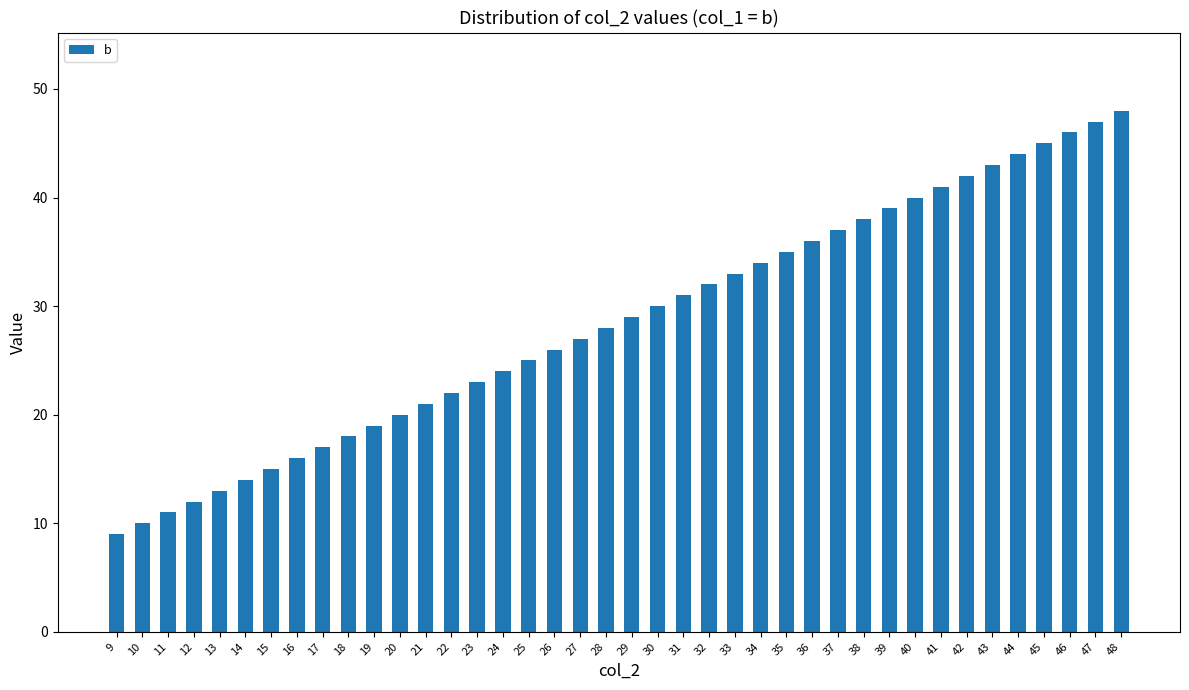

List the labels in order of value, largest first.

48, 47, 46, 45, 44, 43, 42, 41, 40, 39, 38, 37, 36, 35, 34, 33, 32, 31, 30, 29, 28, 27, 26, 25, 24, 23, 22, 21, 20, 19, 18, 17, 16, 15, 14, 13, 12, 11, 10, 9